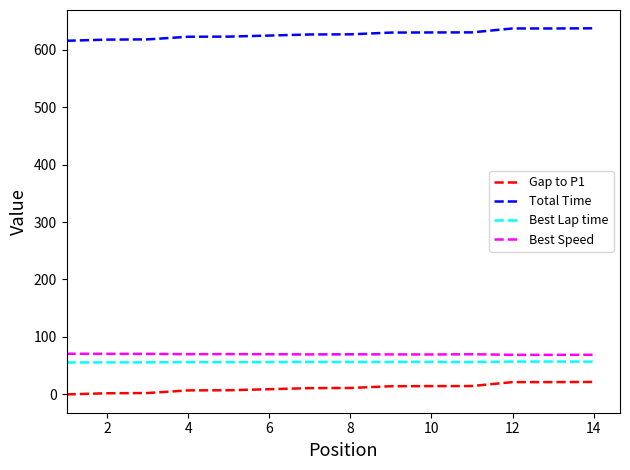

How many values in the Best Speed series exceed 69?

12